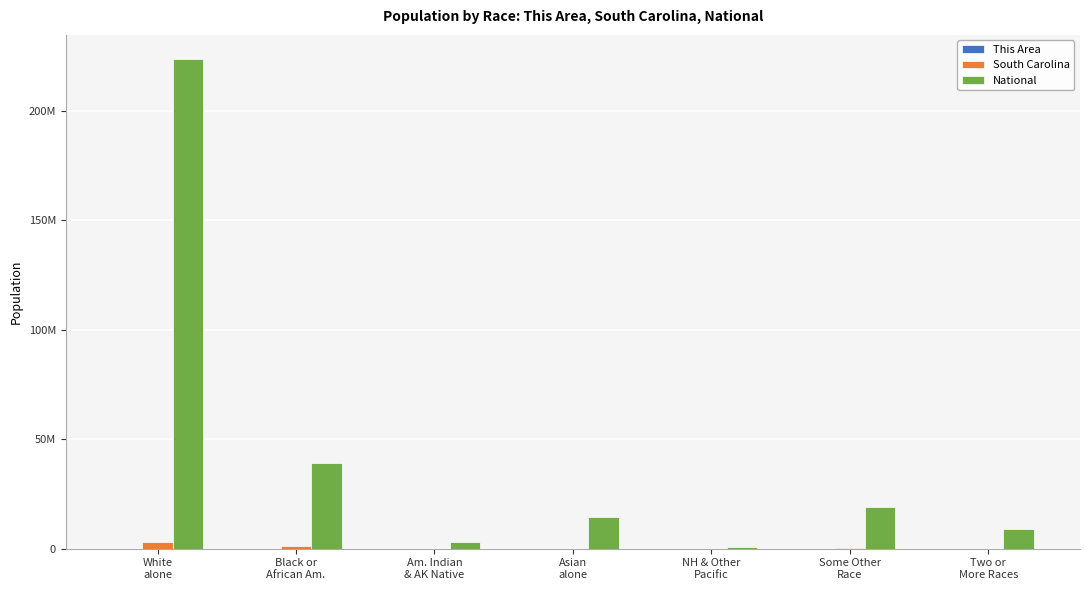

Are the bars horizontal?

No